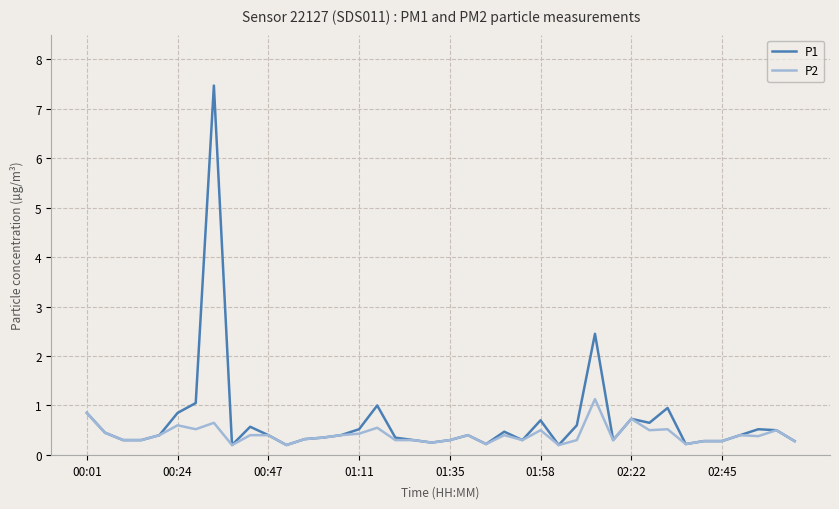

Which series has the largest range (max minus min)?

P1